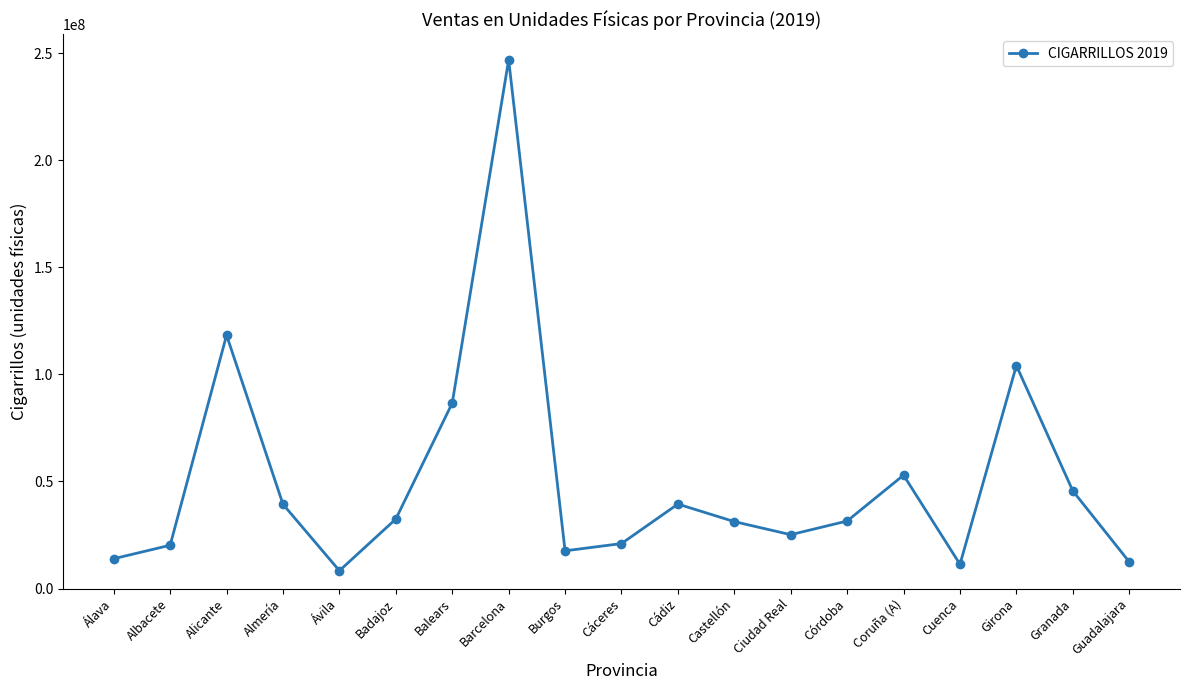

What is the sum of the values at Cádiz and Álava?

53352513.8